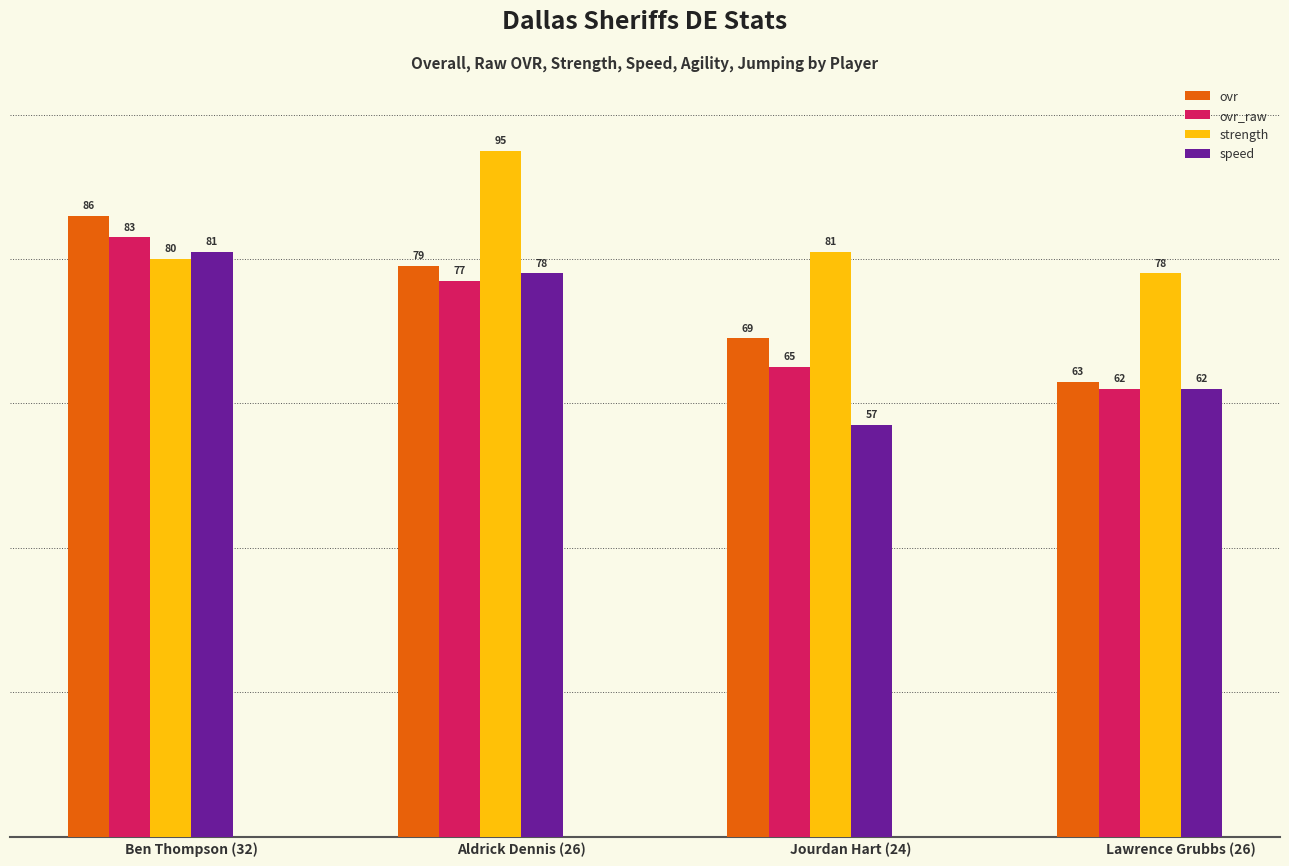

Which series has the widest spread of values?

speed